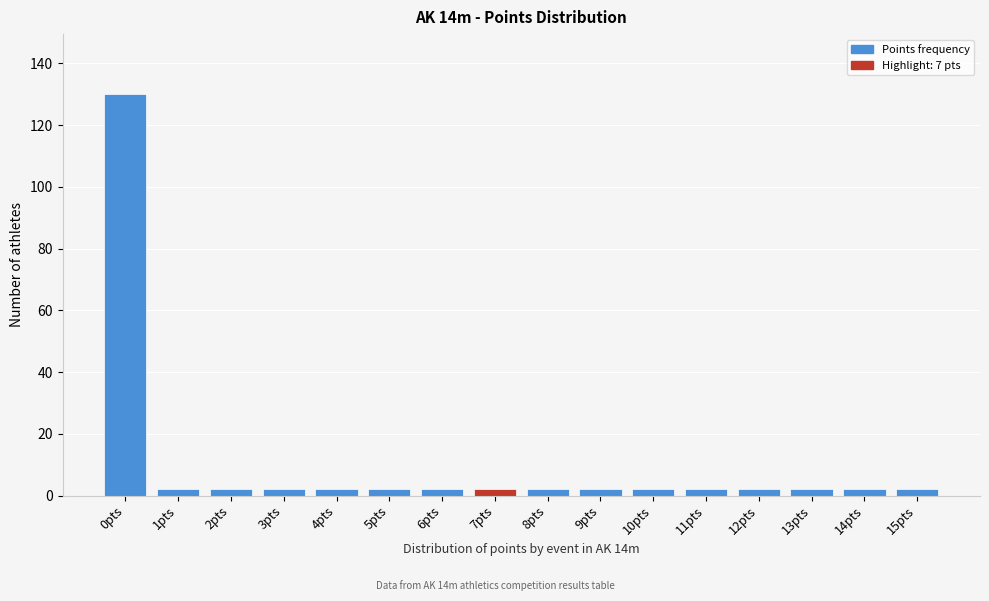

Reading right to left, extract all data points from this chart.

15pts=2	14pts=2	13pts=2	12pts=2	11pts=2	10pts=2	9pts=2	8pts=2	7pts=2	6pts=2	5pts=2	4pts=2	3pts=2	2pts=2	1pts=2	0pts=130